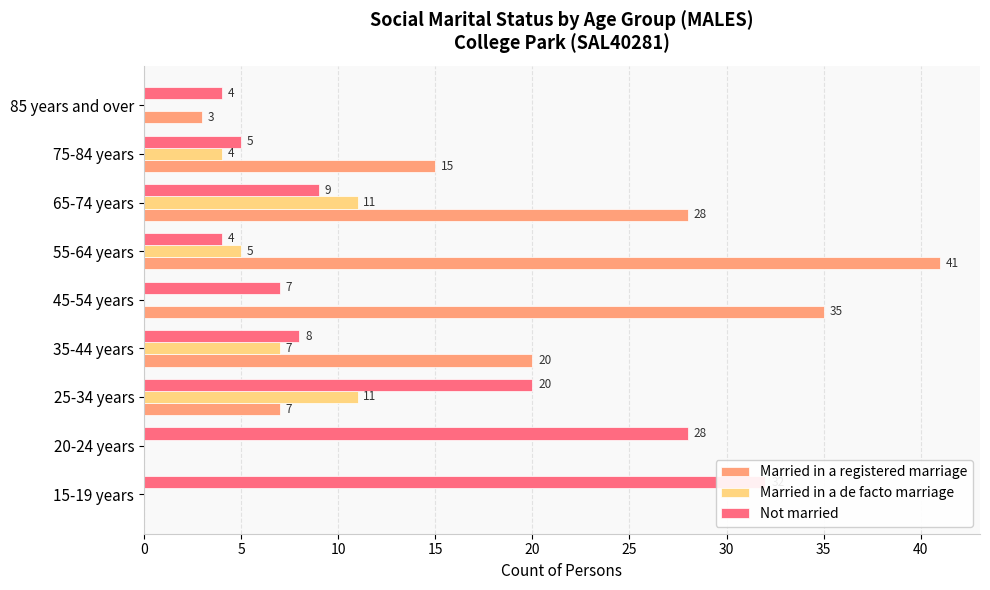

How many groups of bars are there?

9